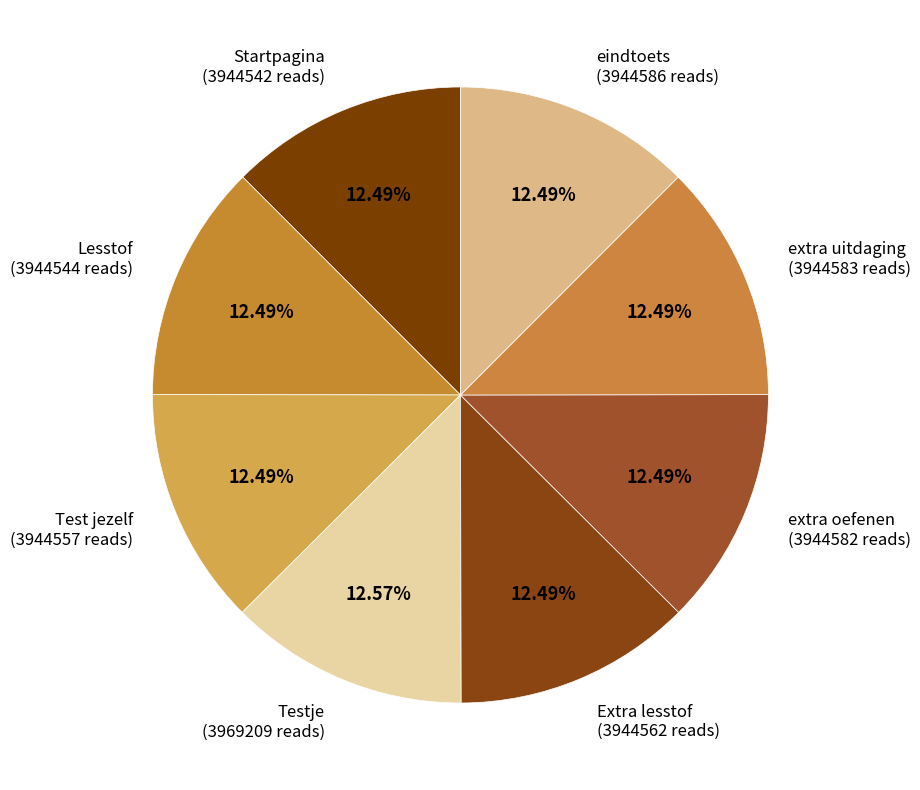

Which slice is the largest?

Testje